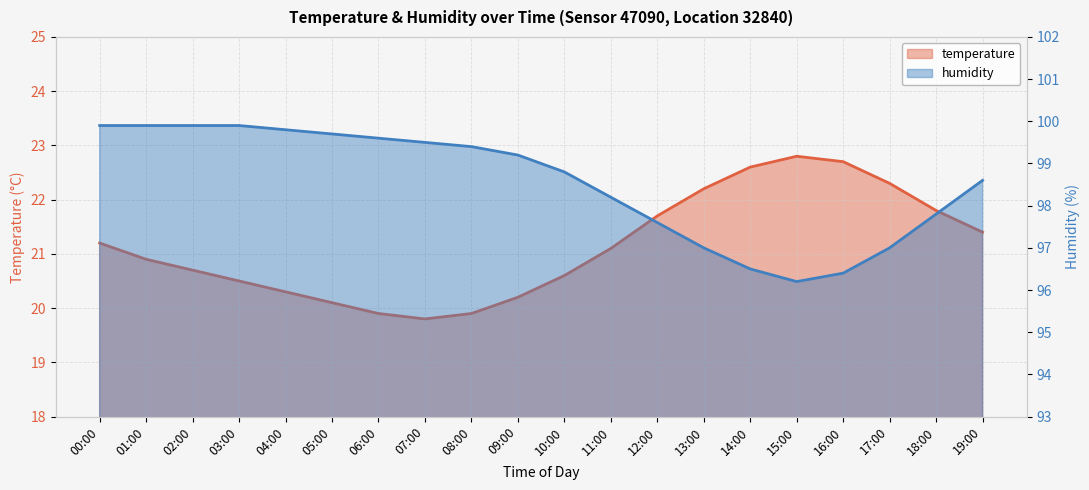

At which category does humidity reach its first local valley?

15:00